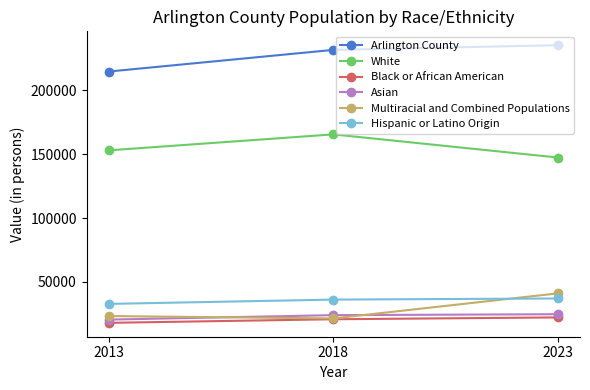

What is the difference between the maximum and minimum values in the Asian series?

4218